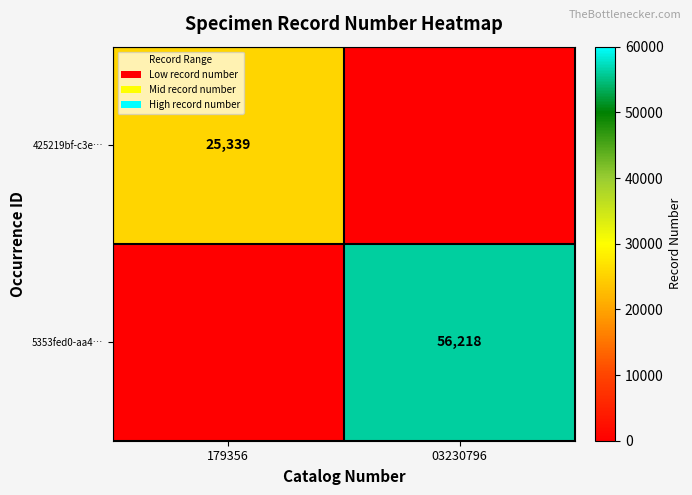

How many distinct data groups are displayed?

2